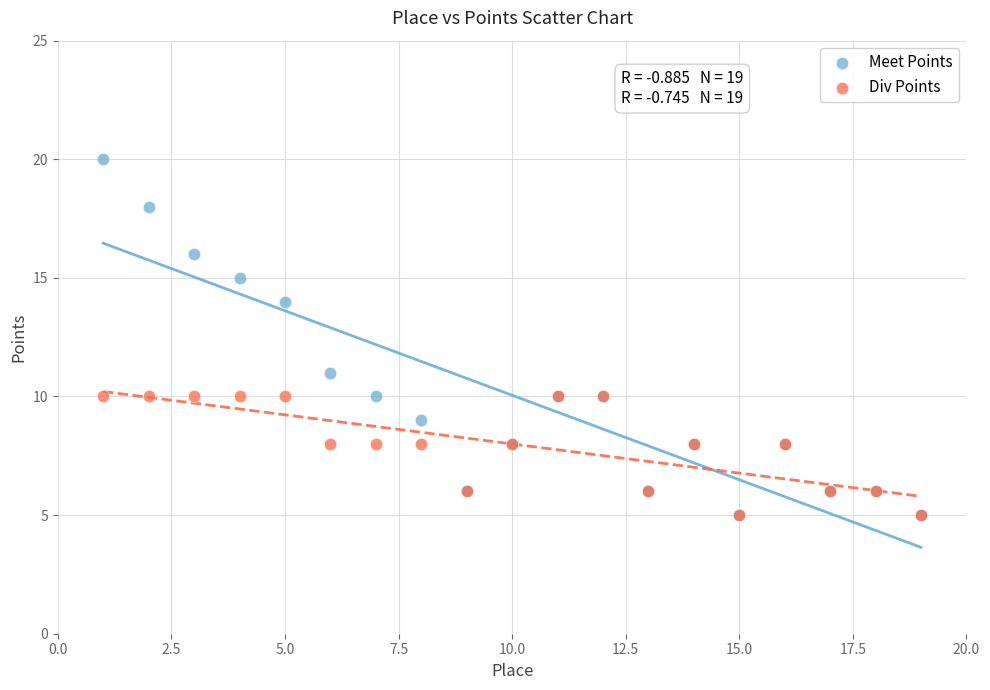

In the Meet Points series, what Y value is closest to 12?

11